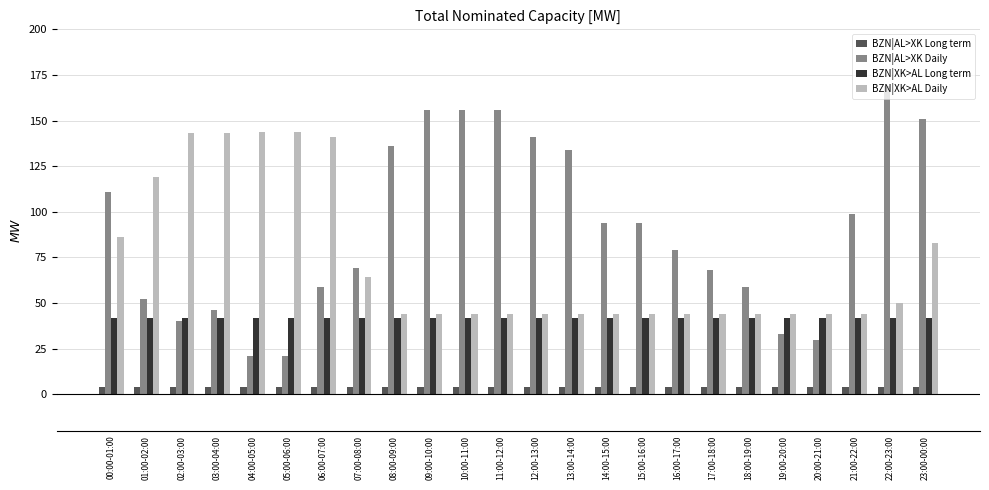

Between 10:00-11:00 and 12:00-13:00, which series saw the biggest shift?

BZN|AL>XK Daily